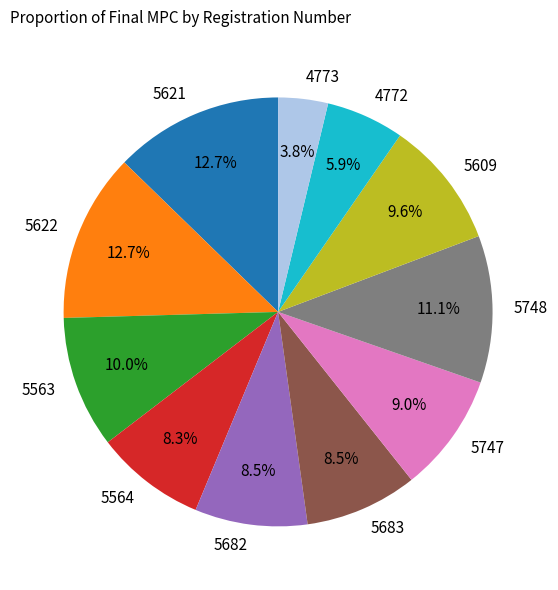

How many segments does this pie chart have?

11